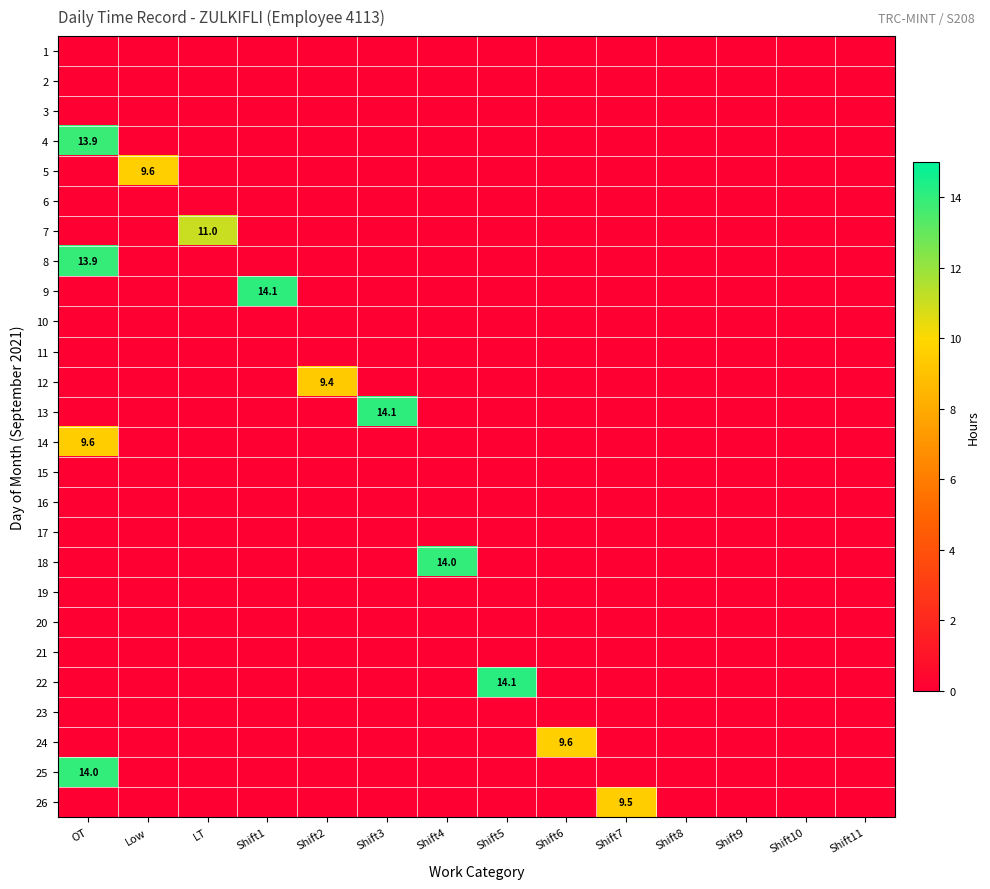

True or false: 7 has a value of 0.0 at Shift6.

True